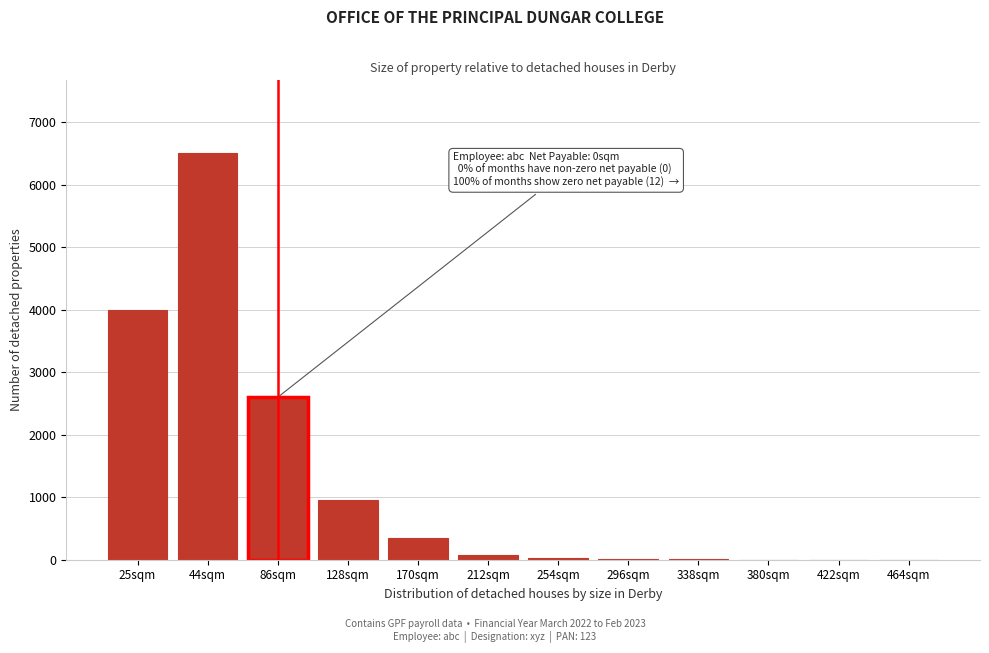

Which category has the highest value across all series?

44sqm